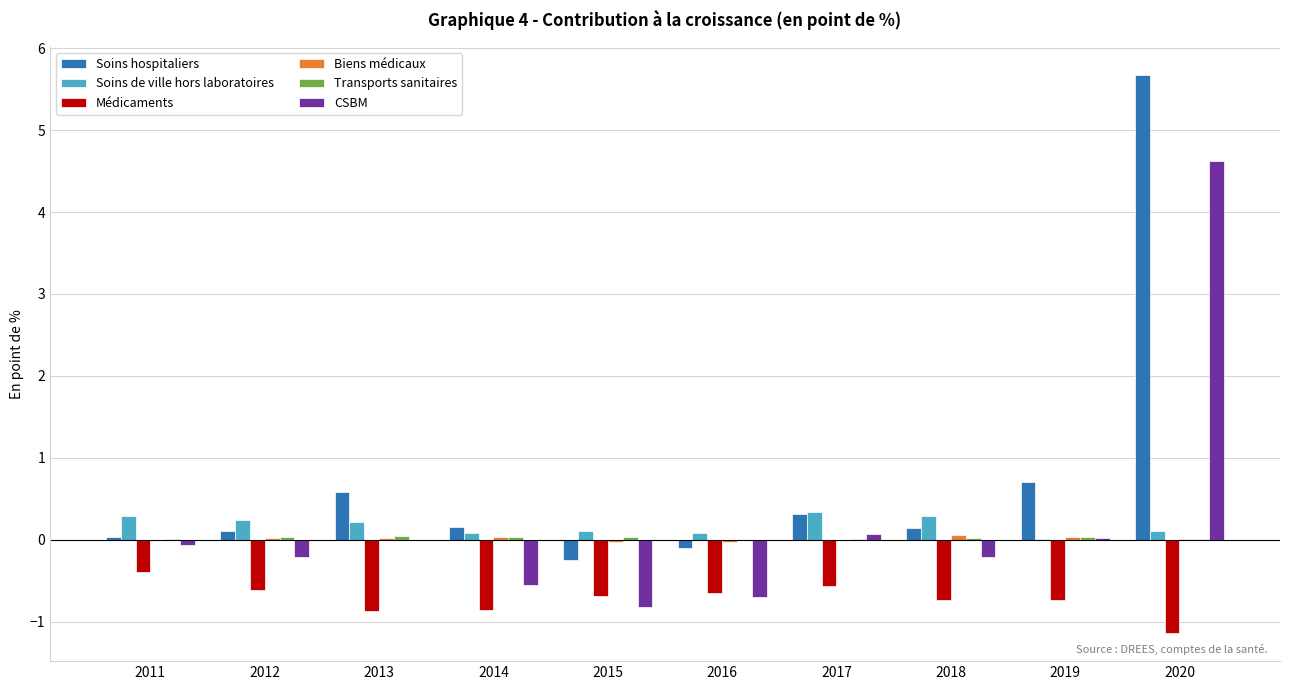

Which category has the highest value in the Soins hospitaliers series?

2020